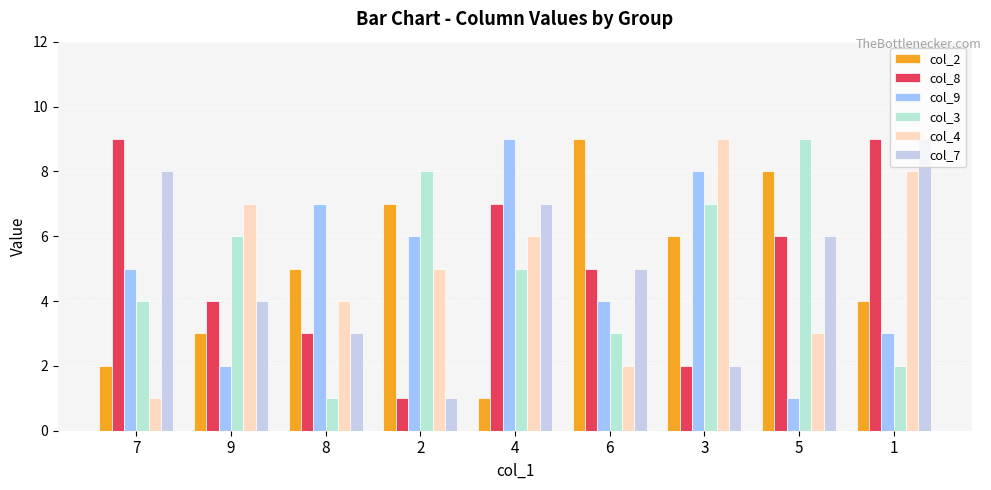

How many data points does each series have?

9